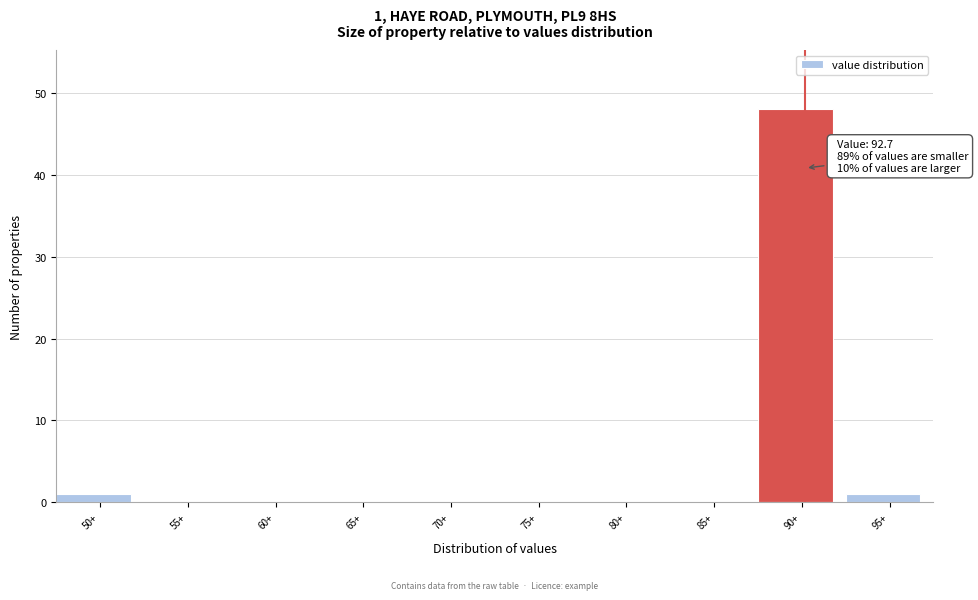

Reading left to right, extract all data points from this chart.

50+=1	55+=0	60+=0	65+=0	70+=0	75+=0	80+=0	85+=0	90+=48	95+=1